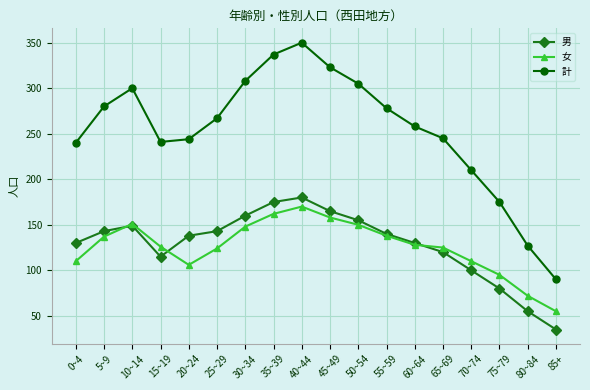

How many interior local peaks does the 女 series have?

2